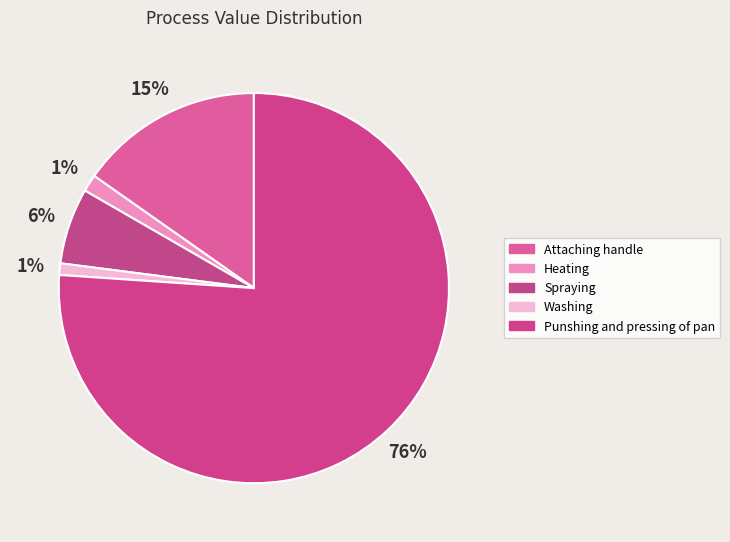

Rank the categories by value from lowest to highest.

Washing, Heating, Spraying, Attaching handle, Punshing and pressing of pan